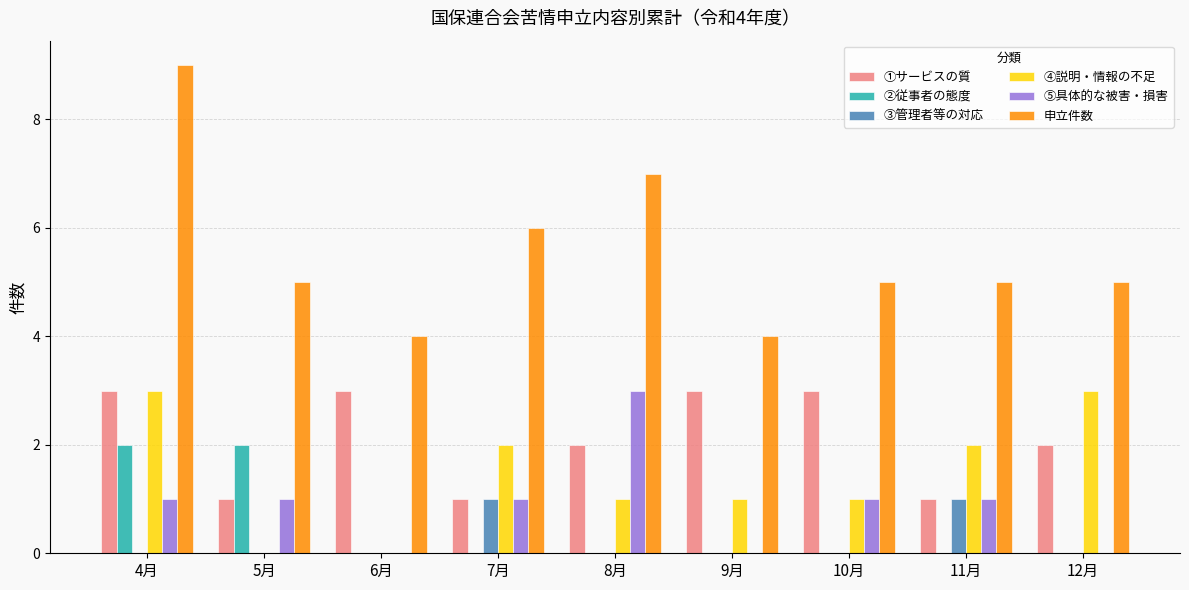

Which series has the largest total across all categories?

申立件数